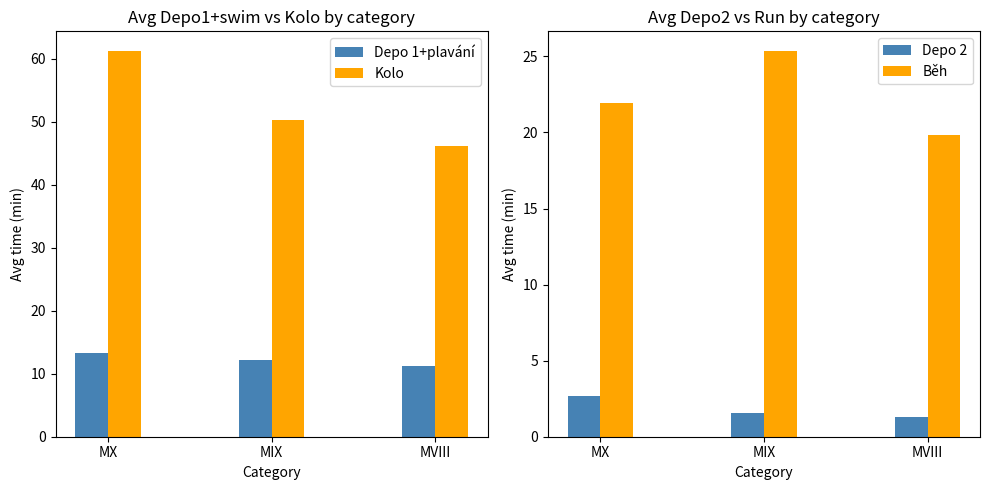

Are the bars horizontal?

No